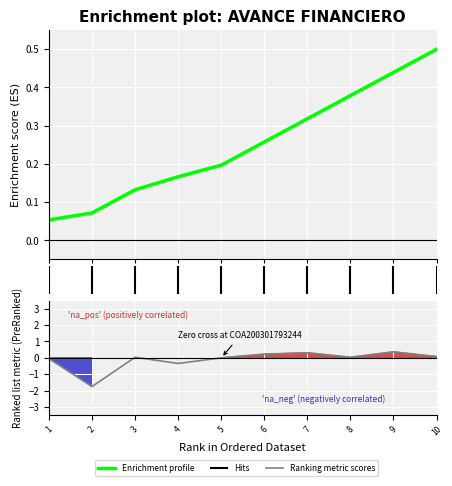

What is the difference between the maximum and minimum values in the Ranking metric scores series?

2.1